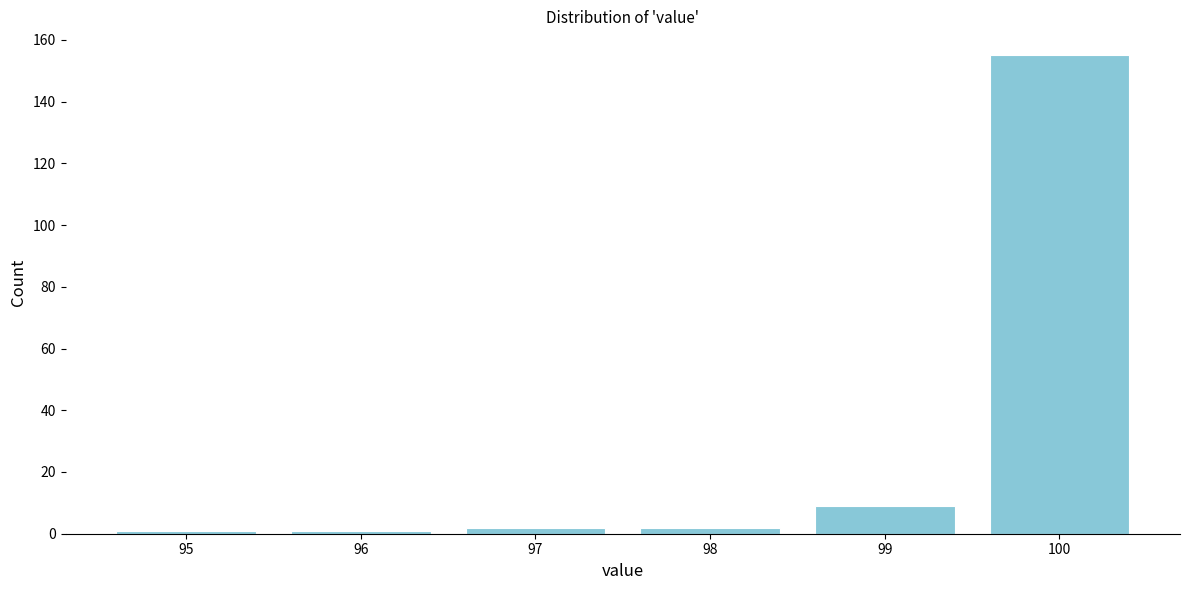

What is the height of the bar covering 99.5 to 100.5 on the x-axis? The values are not printed on the chart, so give them approximately, as read against the axis.

156